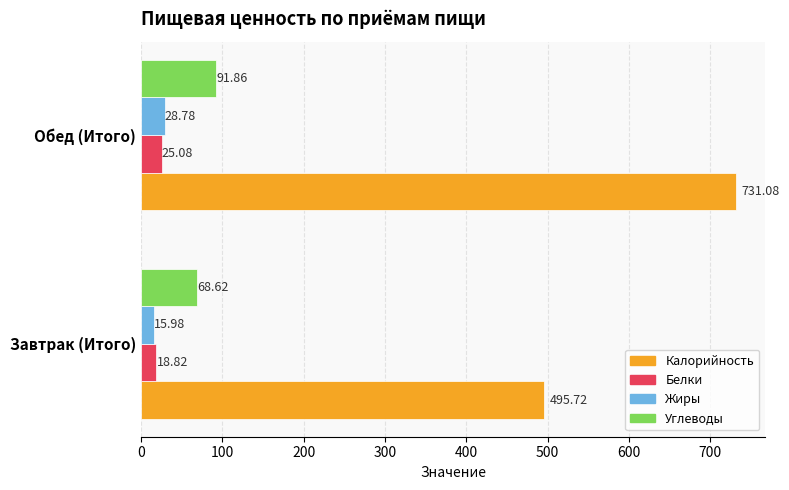

Which series has the widest spread of values?

Калорийность